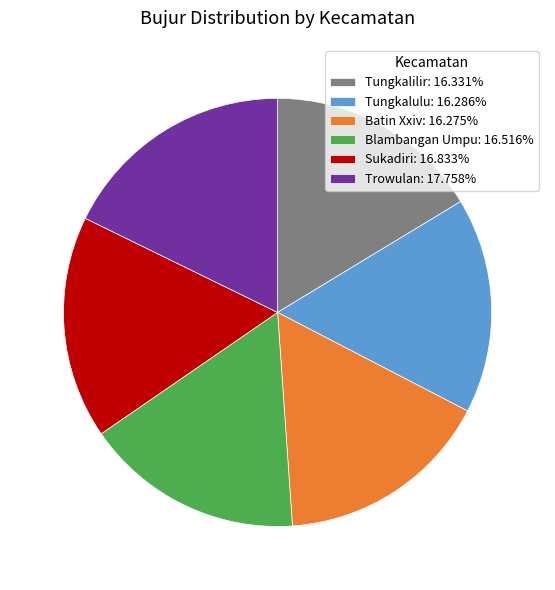

Is there a majority slice in this chart?

No